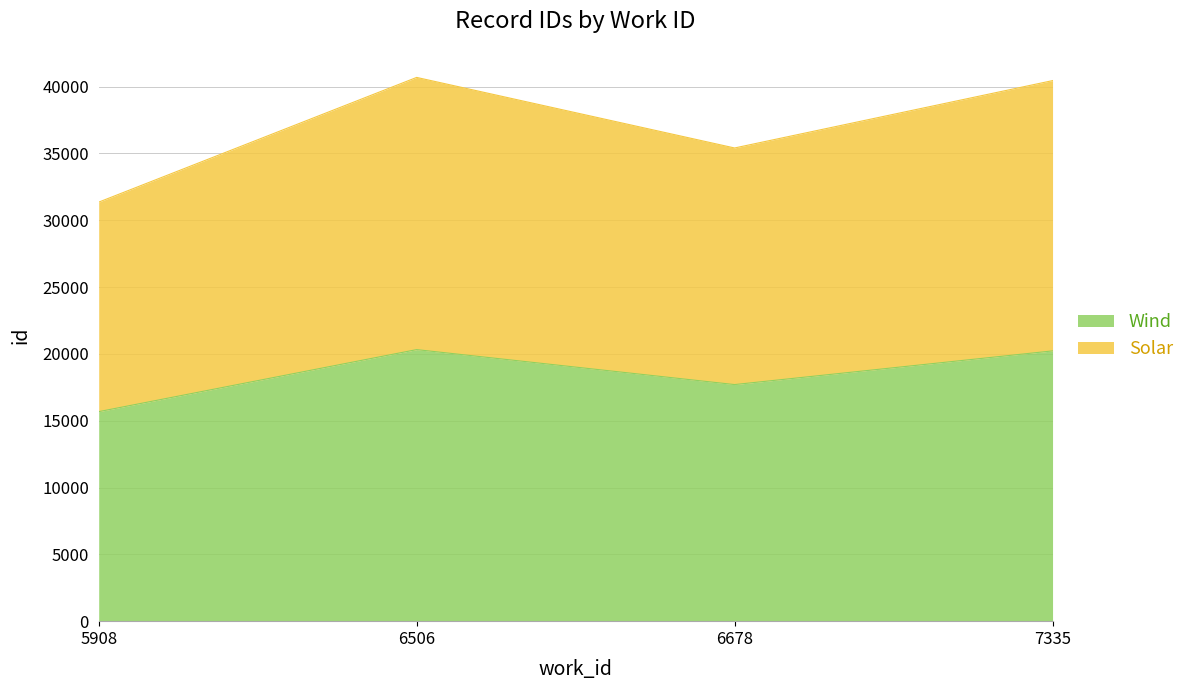

What are all the series names shown in the legend?

Wind, Solar